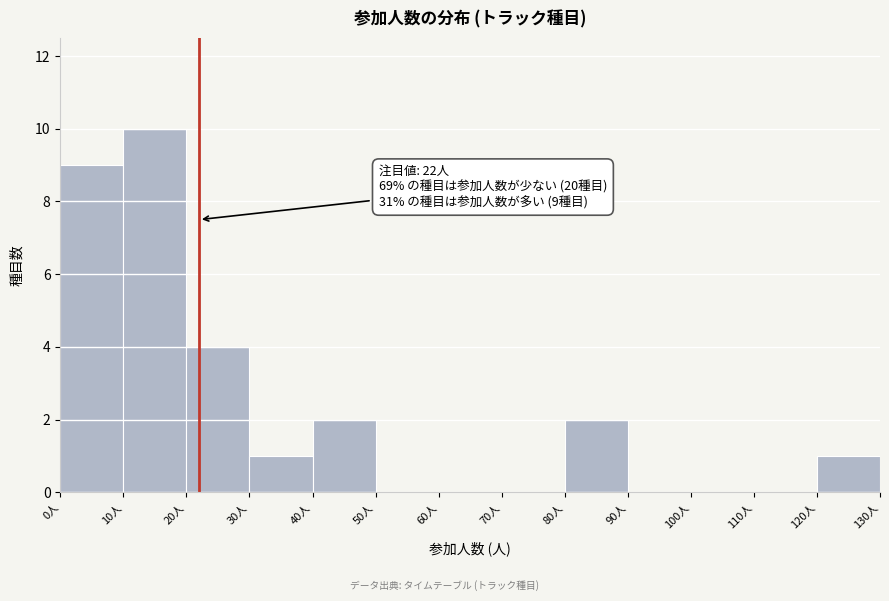

Over which range of the x-axis is the bar tallest?

10 to 20